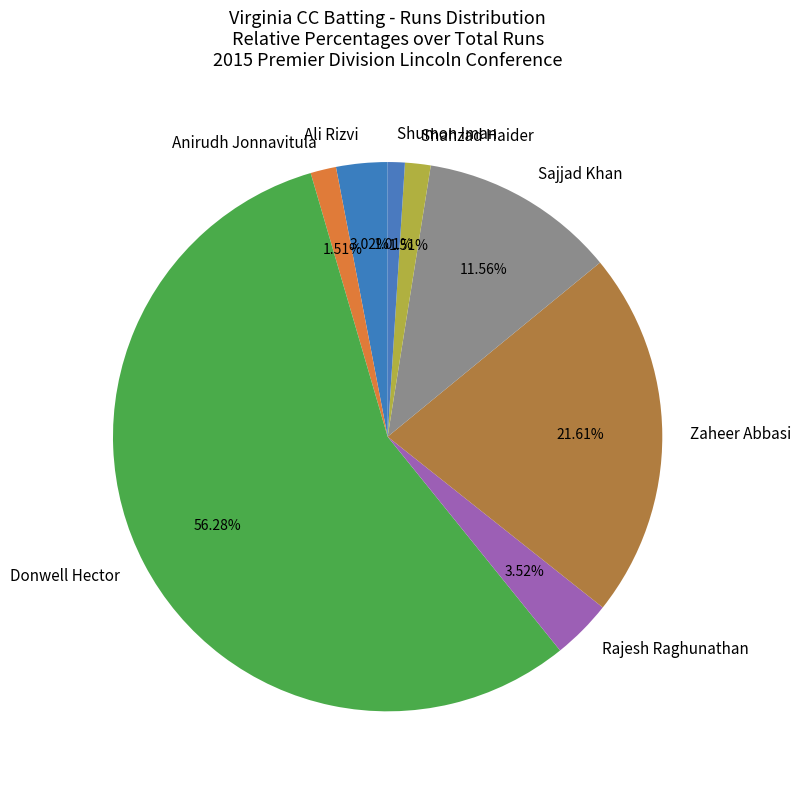

To the nearest percent, what is the average slice percentage?

12%